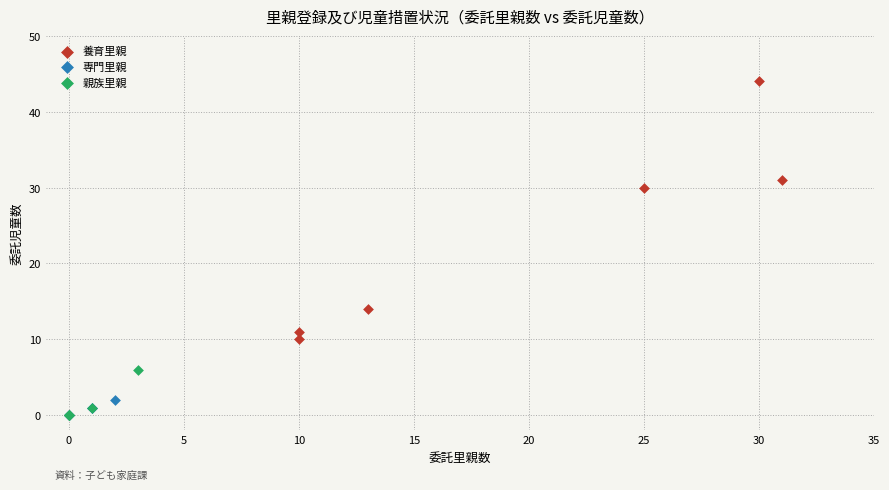

Which series has the widest spread of Y values?

養育里親